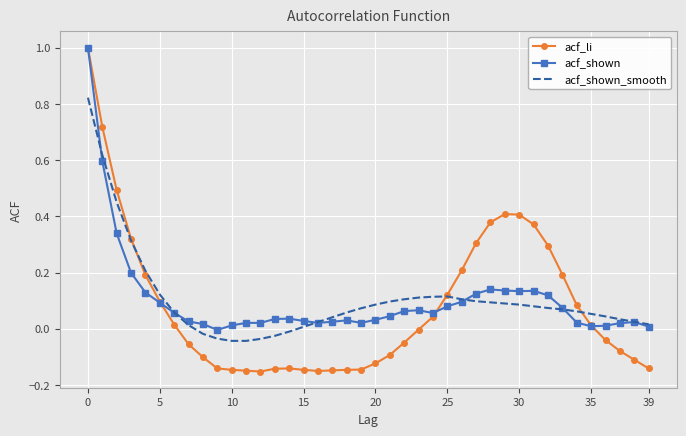

What is the maximum value shown in the chart?

1.0